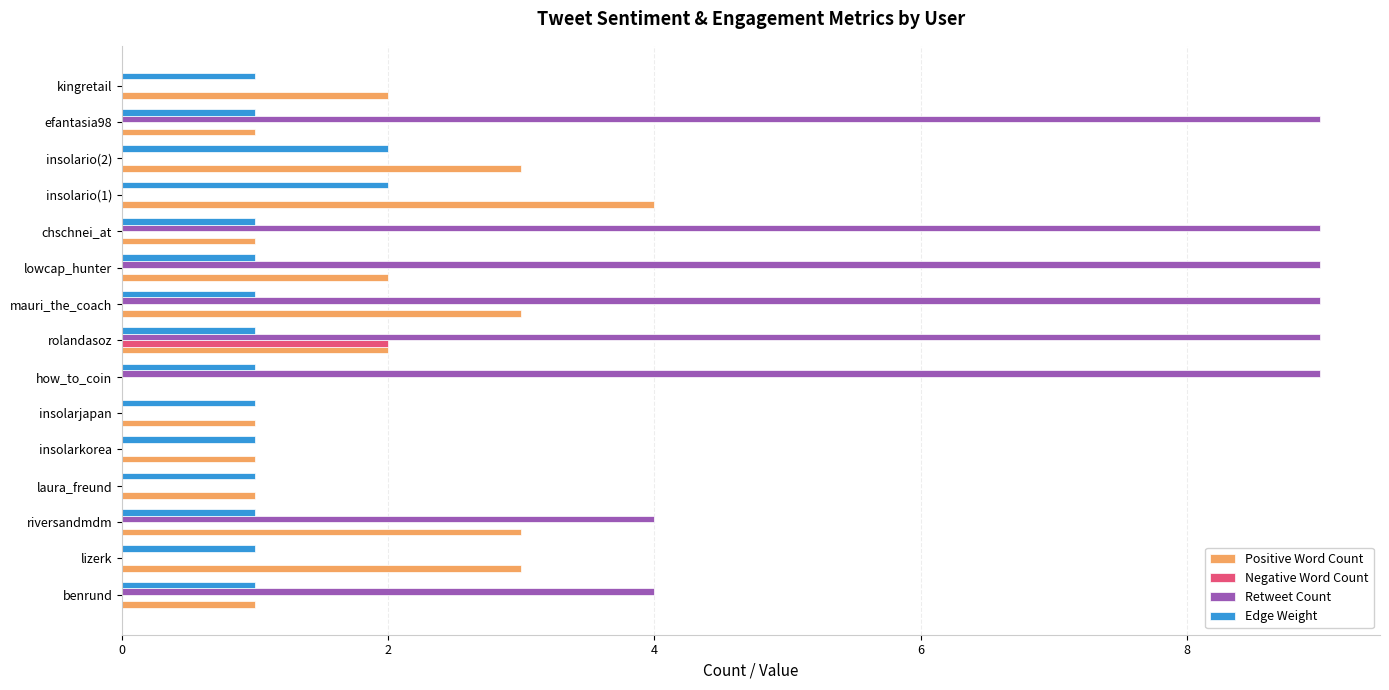

What is the maximum value shown in the chart?

9